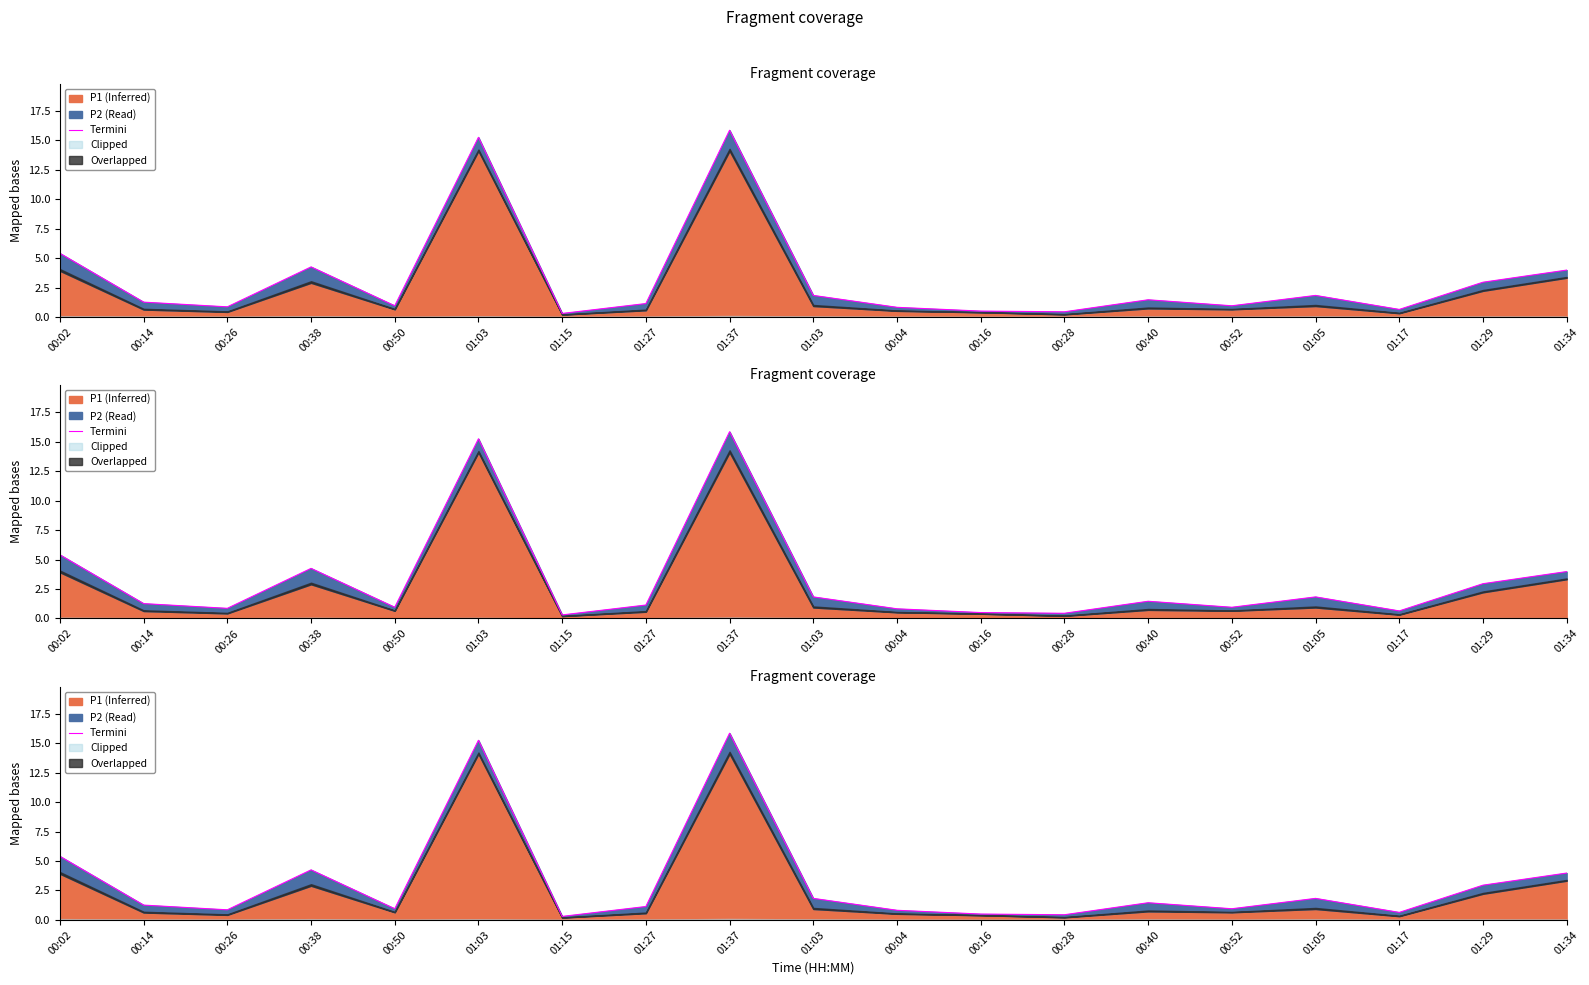

What is the difference between the maximum and second lowest values?

15.4